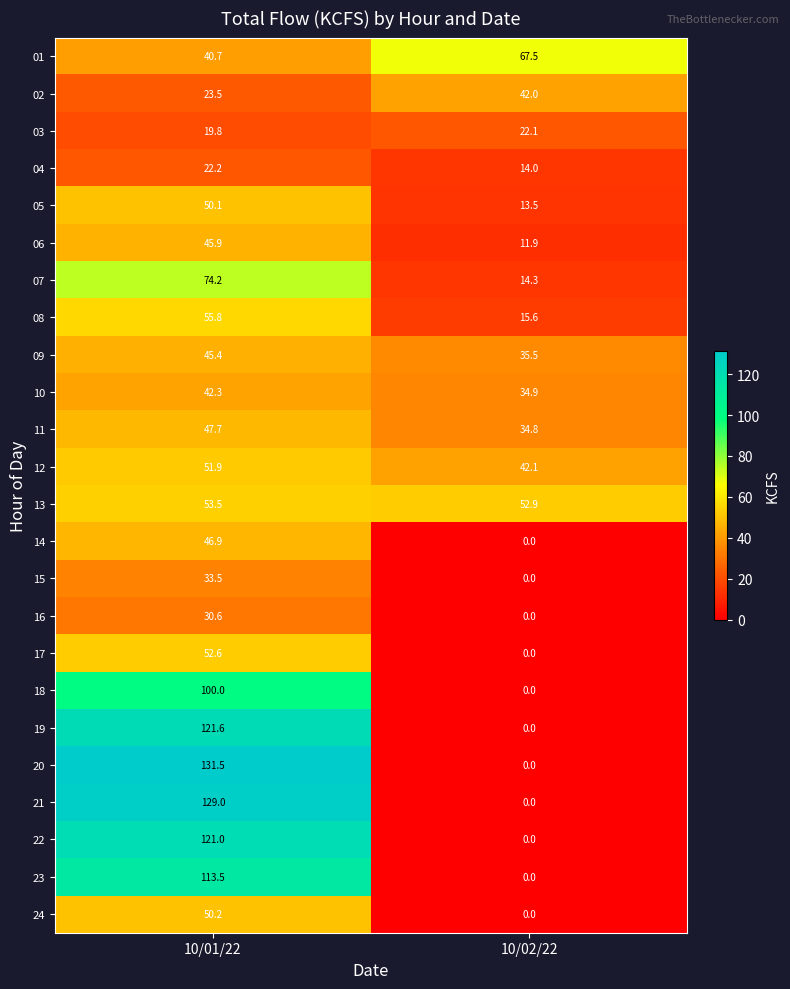

Rank the series by their maximum value, from lowest to highest.

03, 04, 16, 15, 02, 10, 09, 06, 14, 11, 05, 24, 12, 17, 13, 08, 01, 07, 18, 23, 22, 19, 21, 20